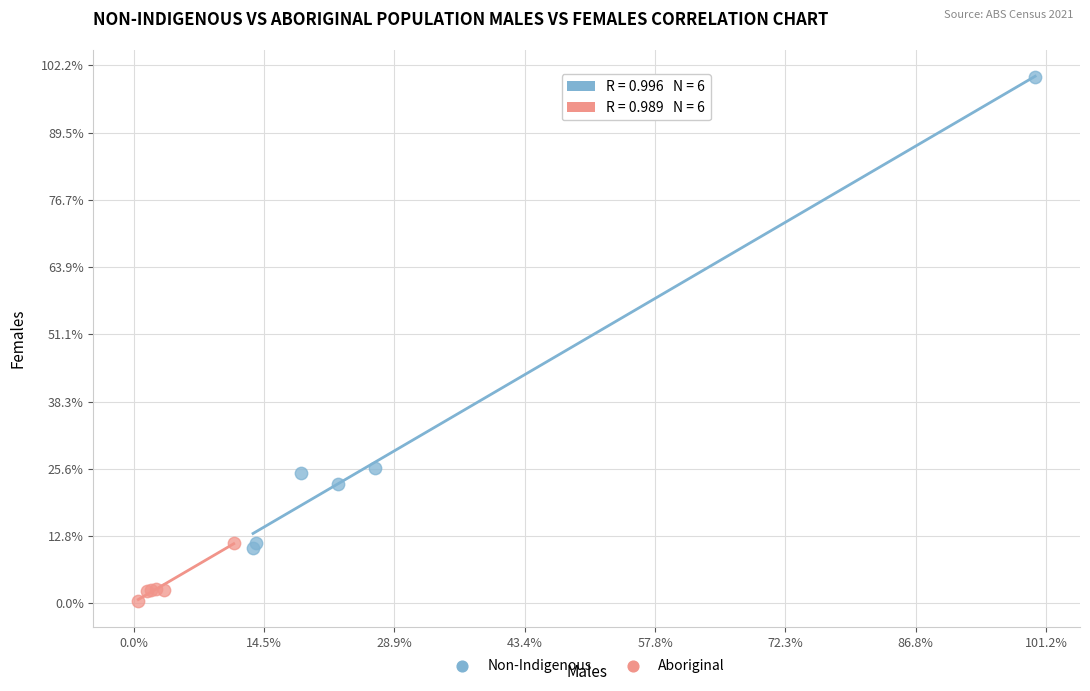

What are all the series names shown in the legend?

Non-Indigenous, Aboriginal